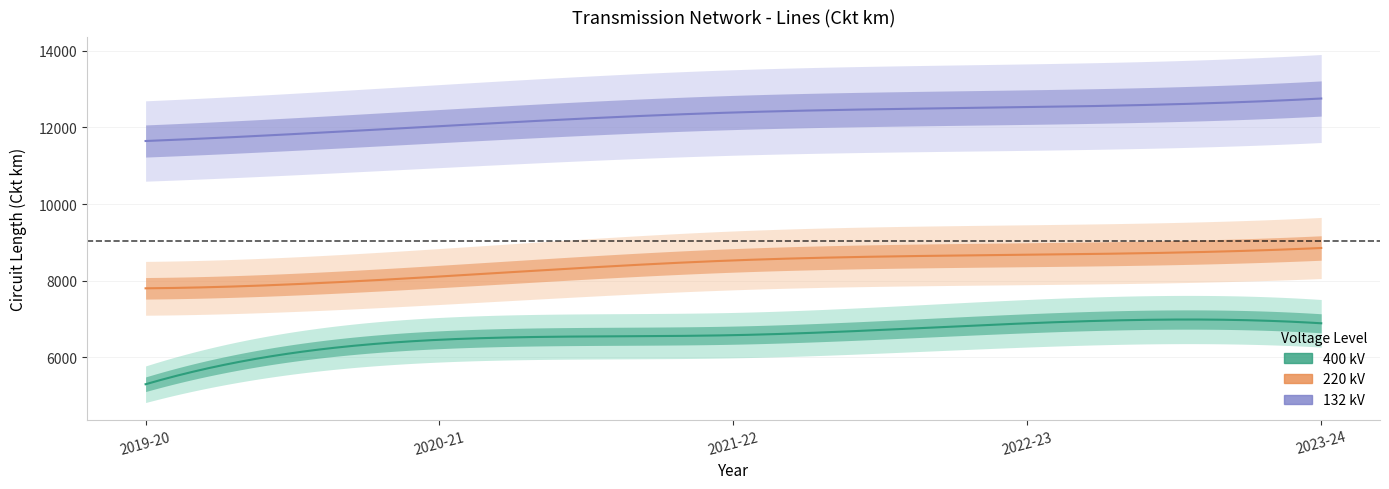

Which series has the widest spread of values?

400 kV